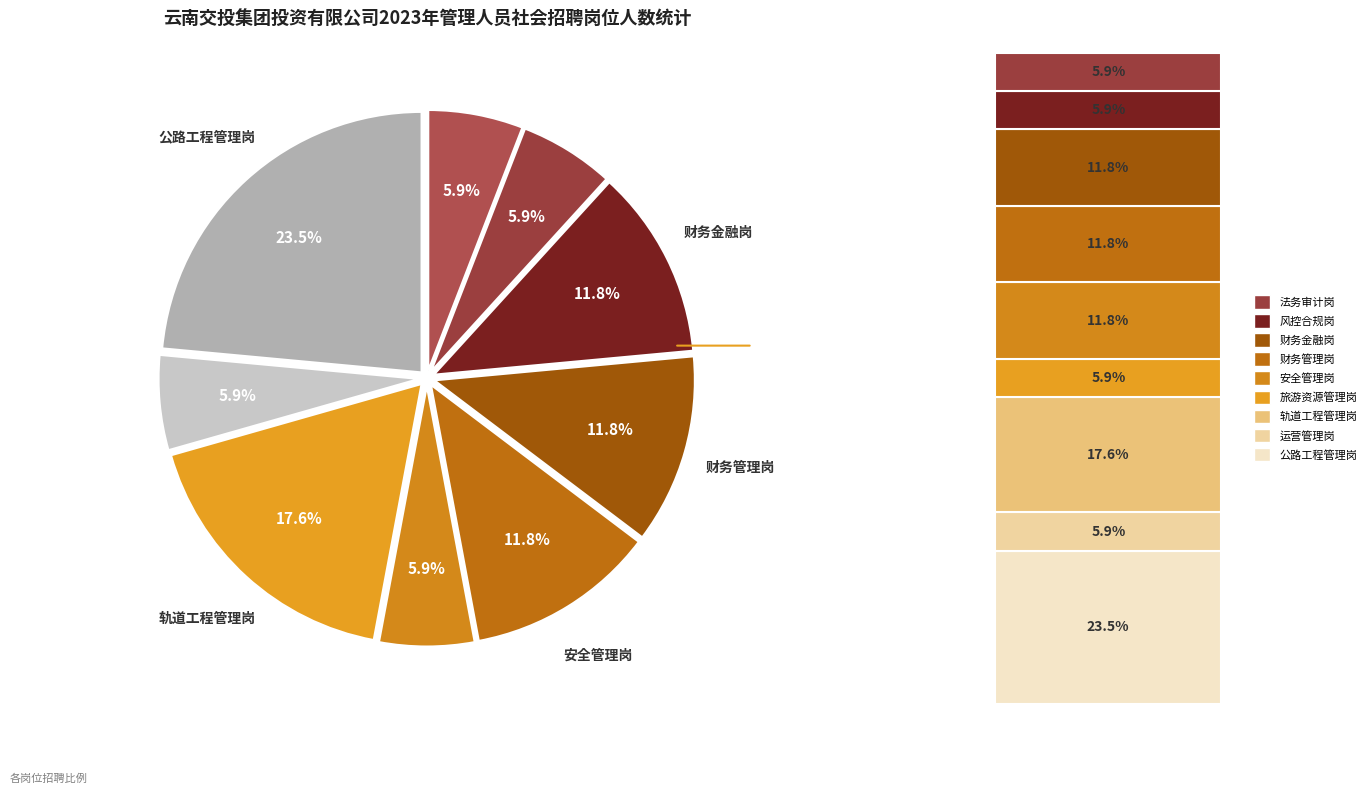

Rank the categories by value from lowest to highest.

运营管理岗, 旅游资源管理岗, 风控合规岗, 法务审计岗, 安全管理岗, 财务管理岗, 财务金融岗, 轨道工程管理岗, 公路工程管理岗